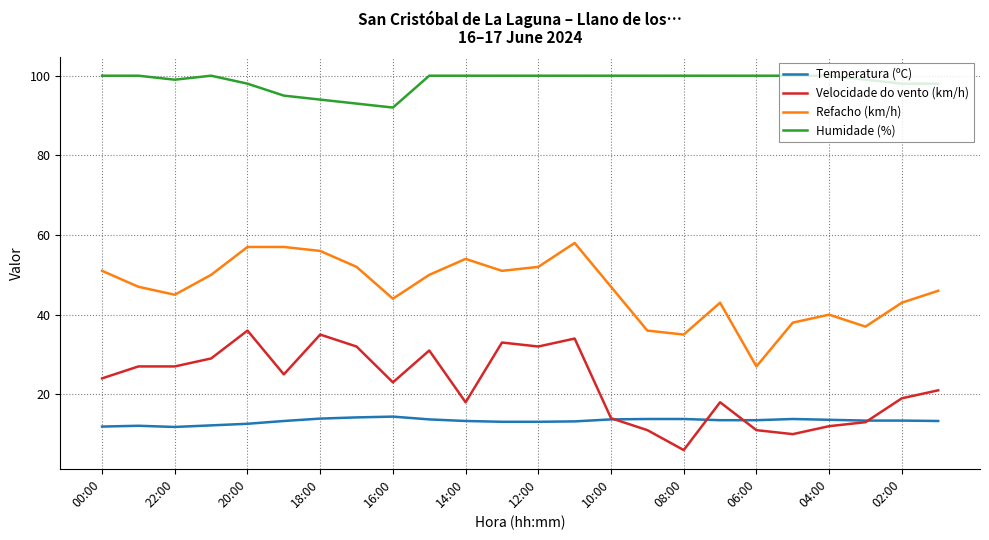

Rank the series by their maximum value, from highest to lowest.

Humidade (%), Refacho (km/h), Velocidade do vento (km/h), Temperatura (ºC)